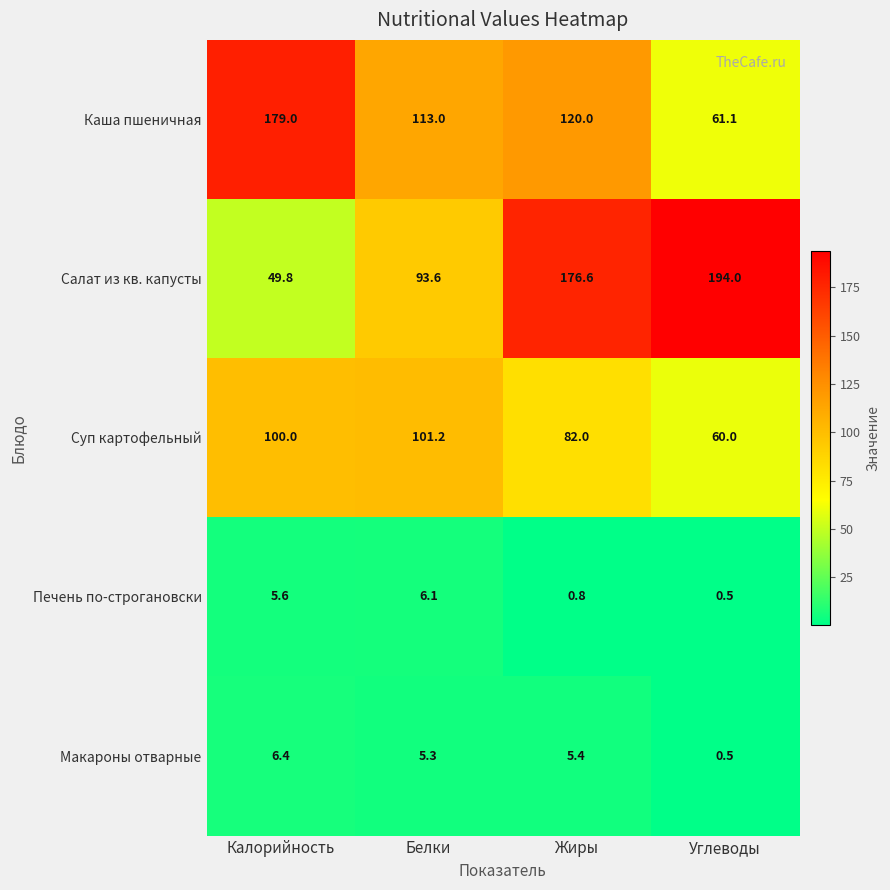

At Калорийность, list the series in order from largest to smallest.

Каша пшеничная, Суп картофельный, Салат из кв. капусты, Макароны отварные, Печень по-строгановски